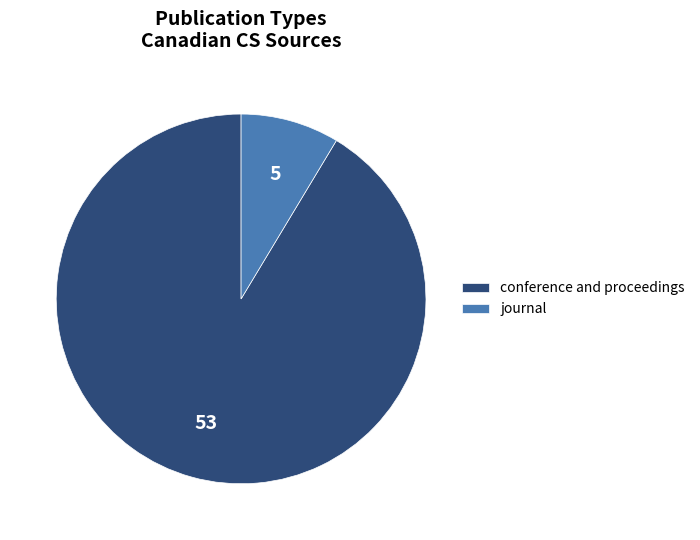

Which slice is the largest?

conference and proceedings